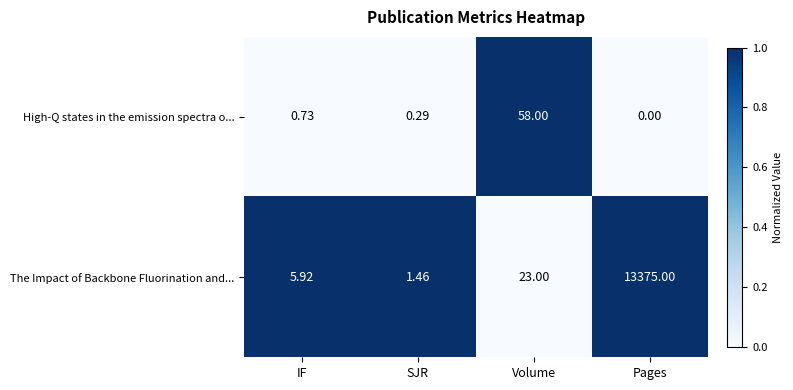

Between Volume and Pages, which series saw the biggest shift?

The Impact of Backbone Fluorination and...